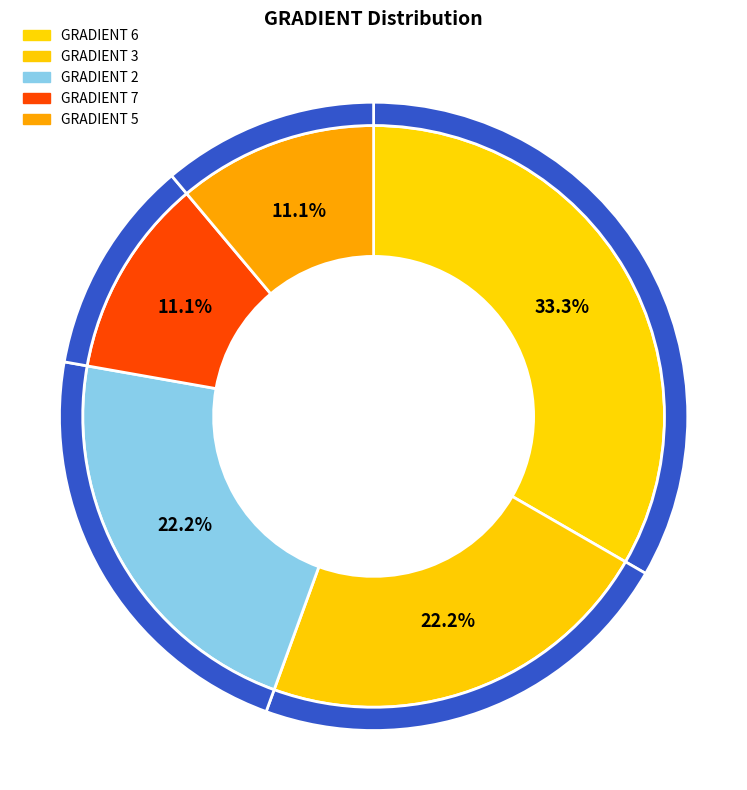

Is there any slice that represents more than half of the pie?

No